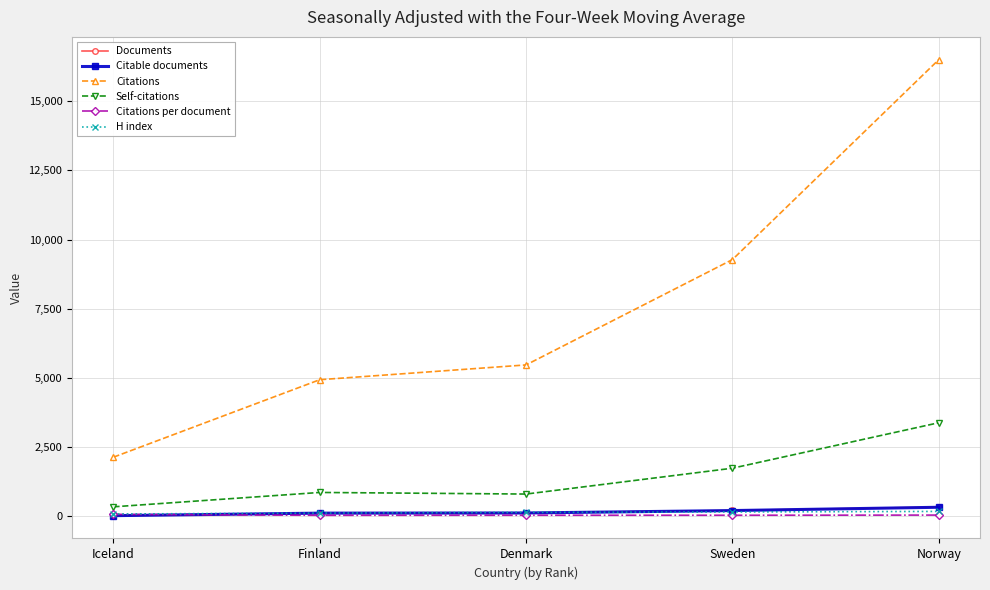

What are all the series names shown in the legend?

Documents, Citable documents, Citations, Self-citations, Citations per document, H index